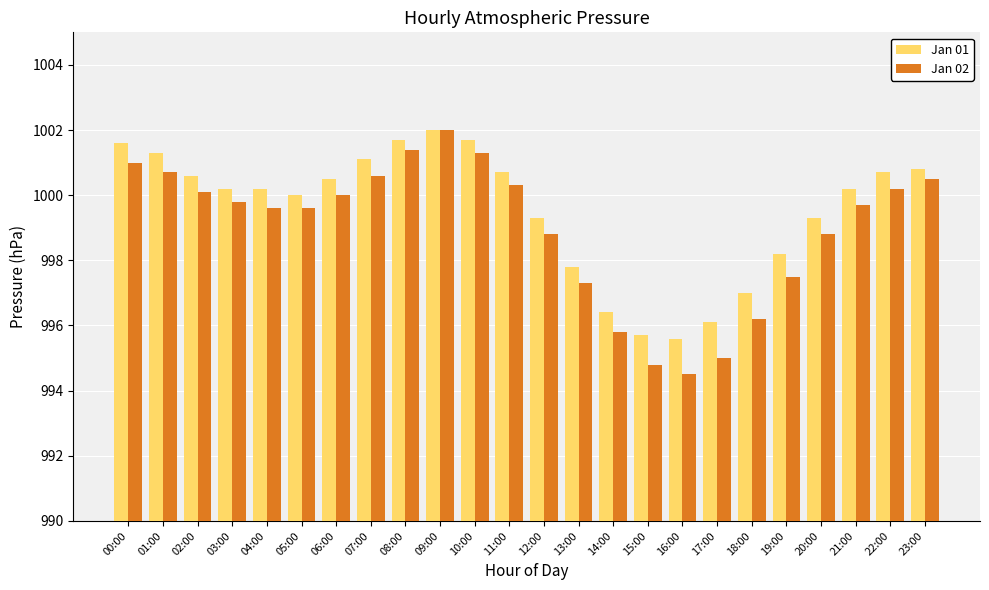

What is the difference between the second highest and minimum values in the Jan 01 series?

6.1